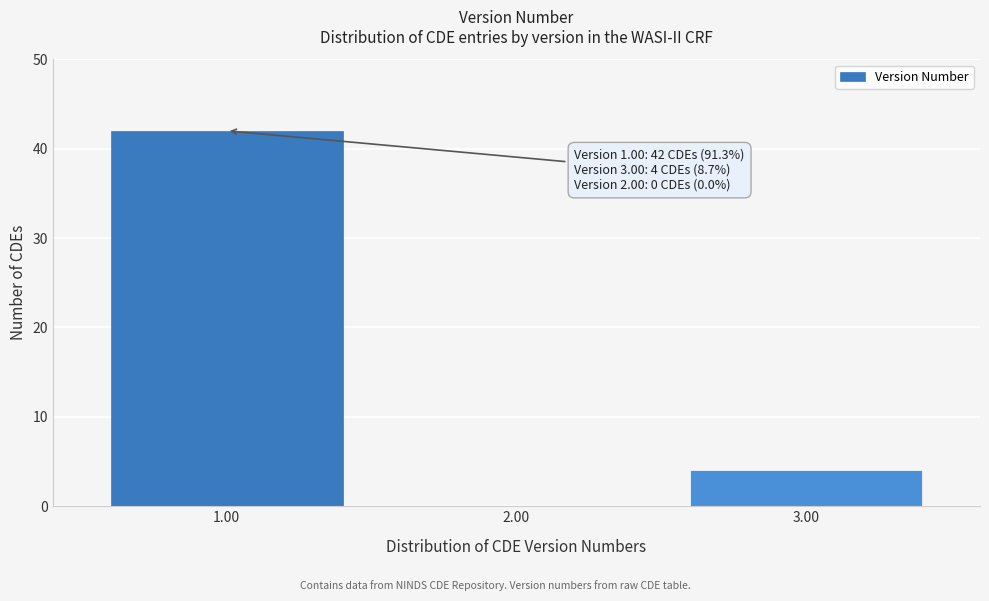

Reading left to right, transcribe all the data shown in this chart.

1.00=42	2.00=0	3.00=4